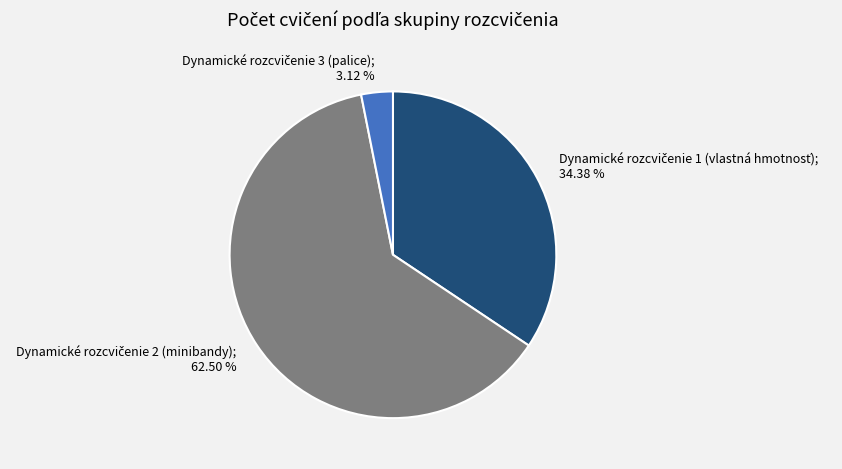

Does any single category account for the majority?

Yes